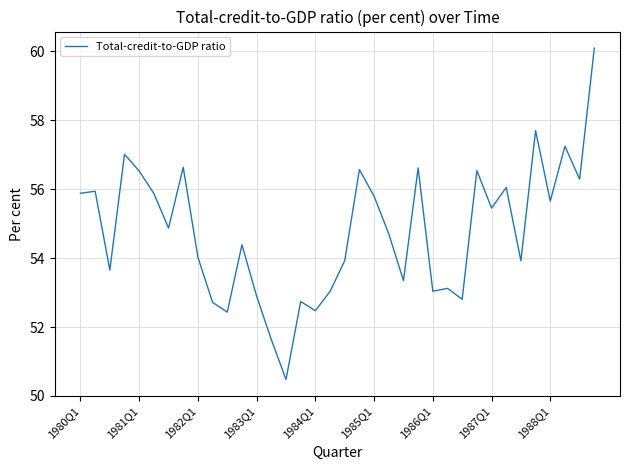

What is the difference between the maximum and minimum values?

9.6